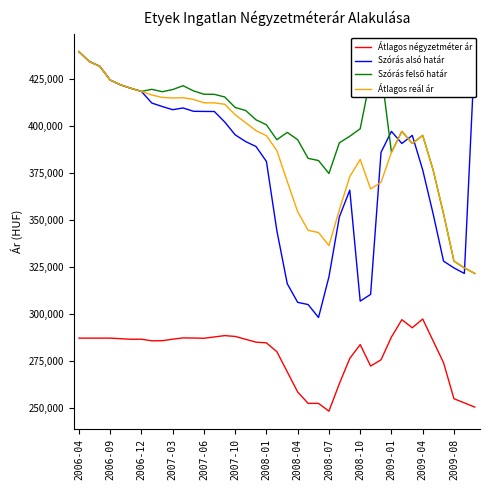

What is the value of the Átlagos reál ár point at the 7th from the left?

418484